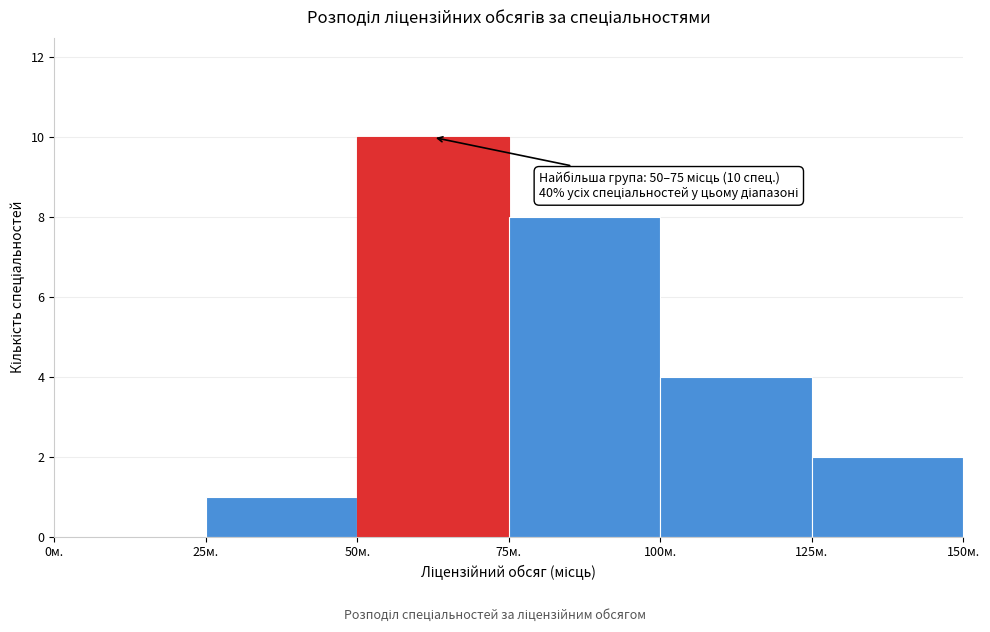

Which range on the x-axis has the tallest bar?

50 to 75